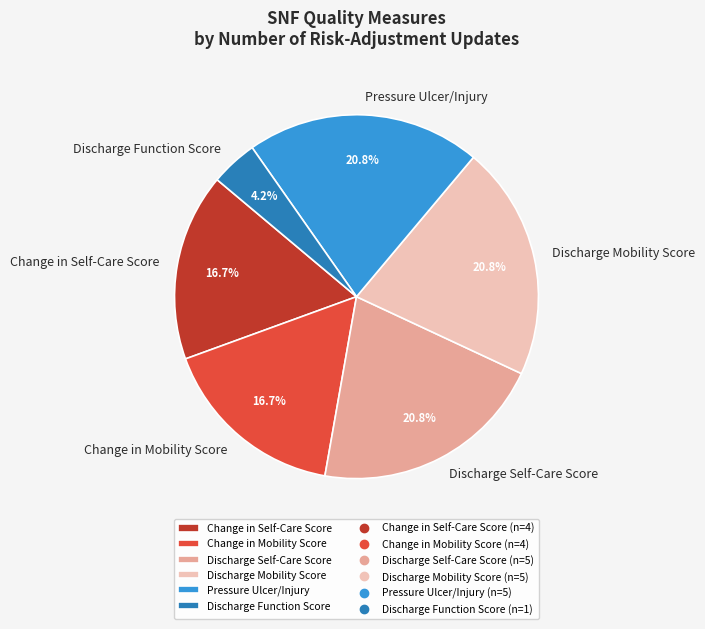

Is Pressure Ulcer/Injury the majority of the pie?

No